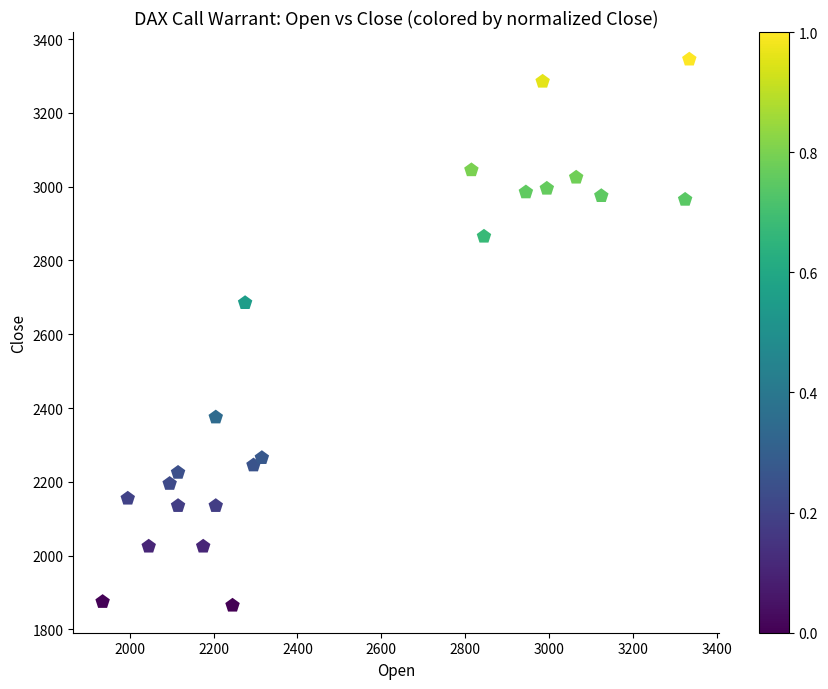

What Y value in the scatter plot is closest to 2605?

2685